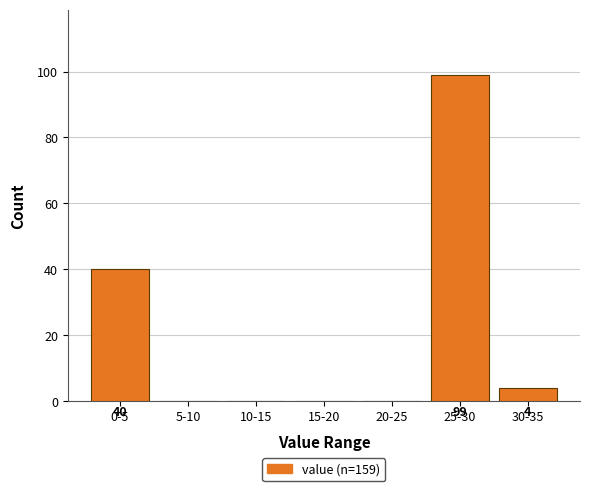

Reading left to right, extract all data points from this chart.

0-5=40	5-10=0	10-15=0	15-20=0	20-25=0	25-30=99	30-35=4